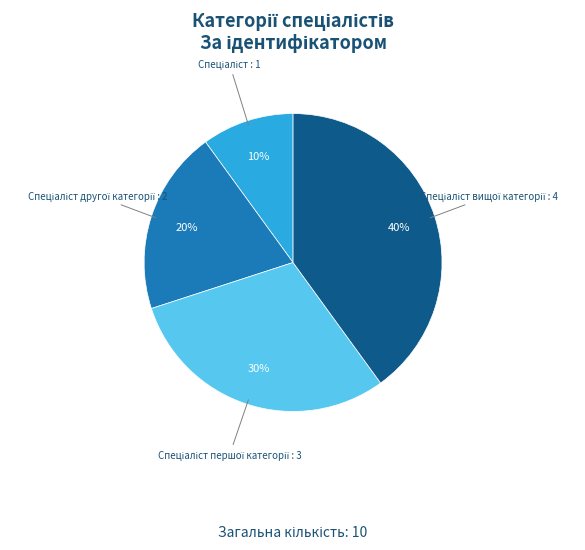

Is there any slice that represents more than half of the pie?

No